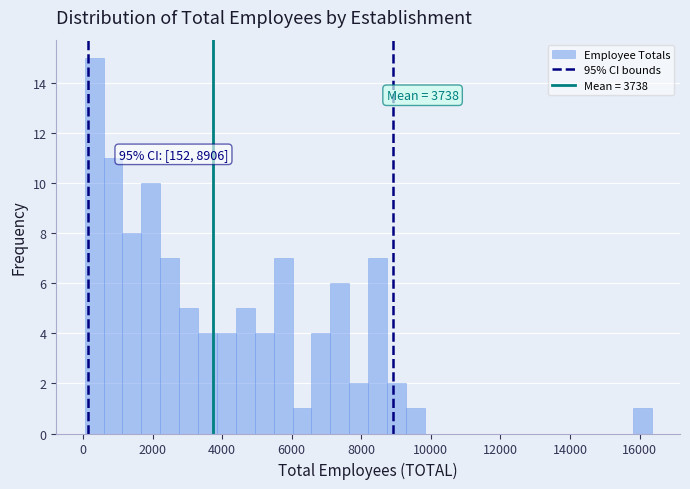

Read against the x-axis, roughly where is the centre of the tallest bar?

400